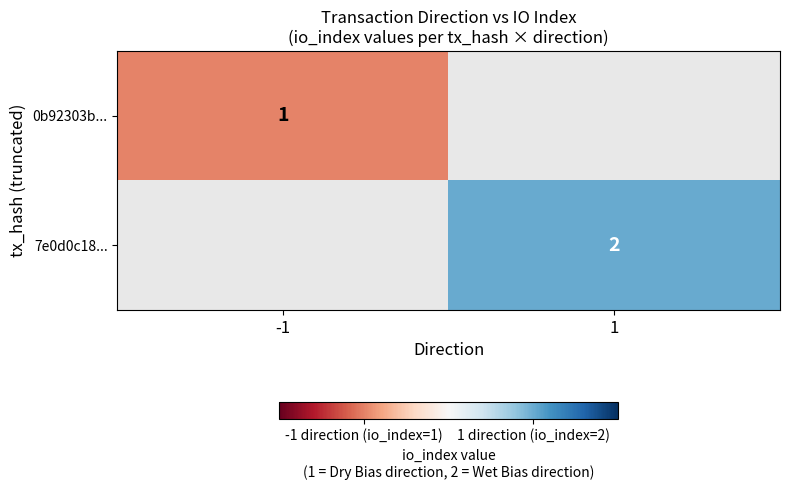

Between -1 and 1, which is larger?

1